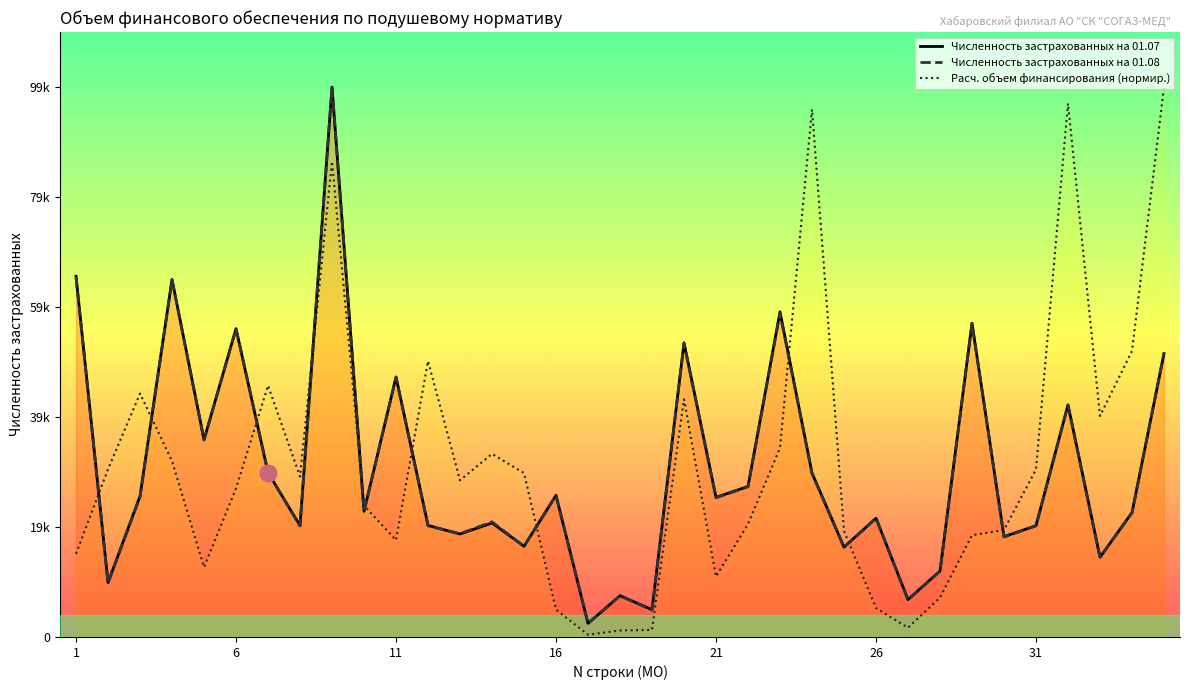

What are all the series names shown in the legend?

Численность застрахованных на 01.07, Численность застрахованных на 01.08, Расч. объем финансирования (нормир.)